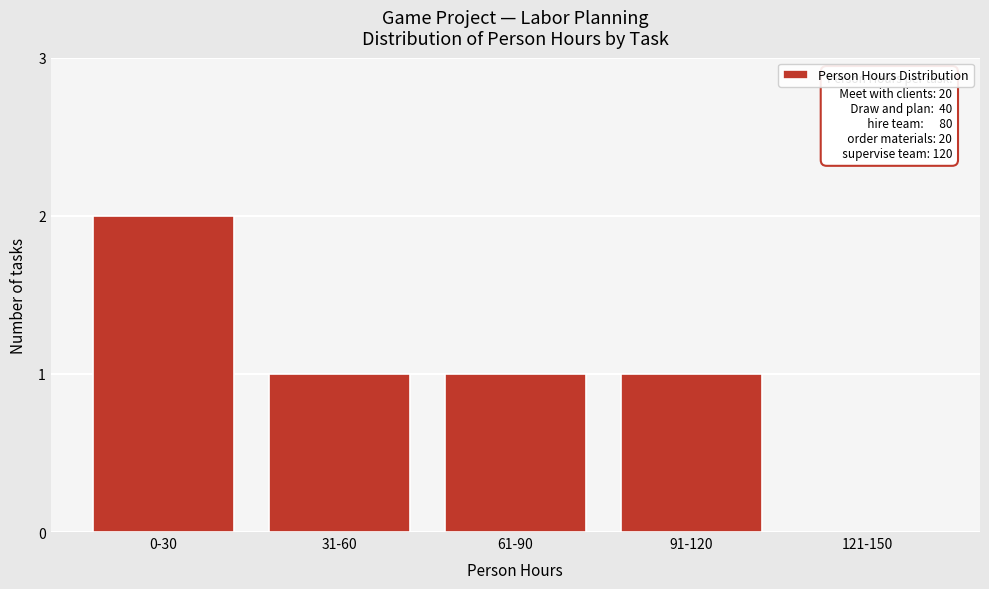

Reading left to right, what are all the values shown in this chart?

0-30=2	31-60=1	61-90=1	91-120=1	121-150=0